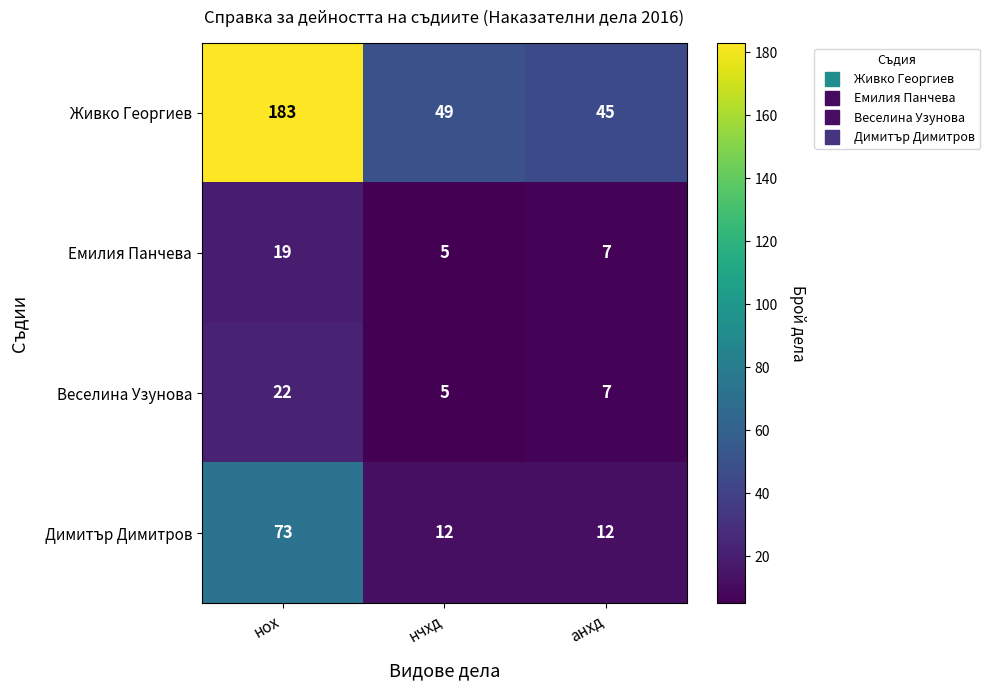

What is the spread (max minus min) of values at нох?

164